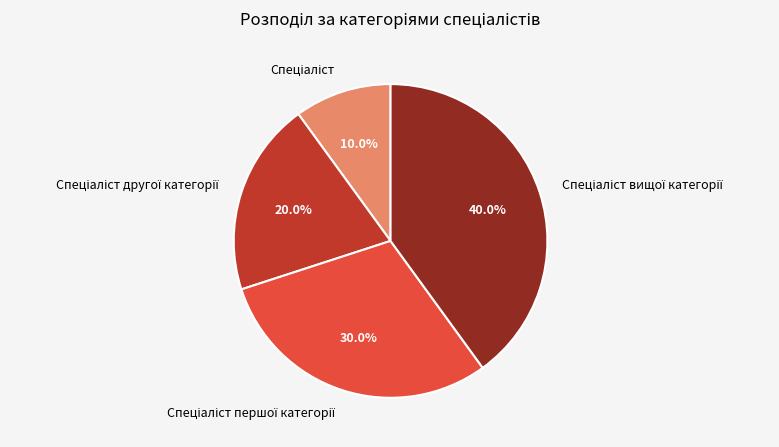

Does any single category account for the majority?

No